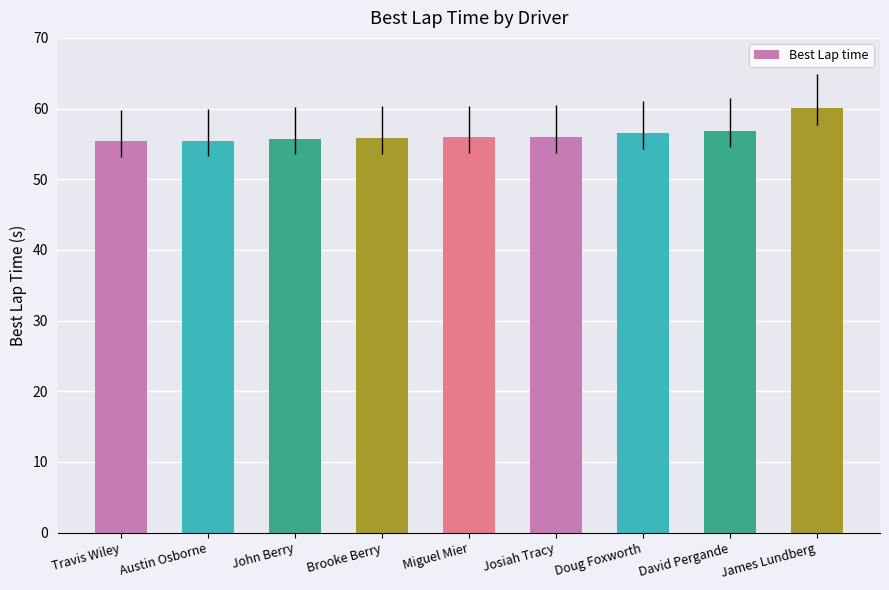

What is the value of the 2nd bar from the left?

55.5